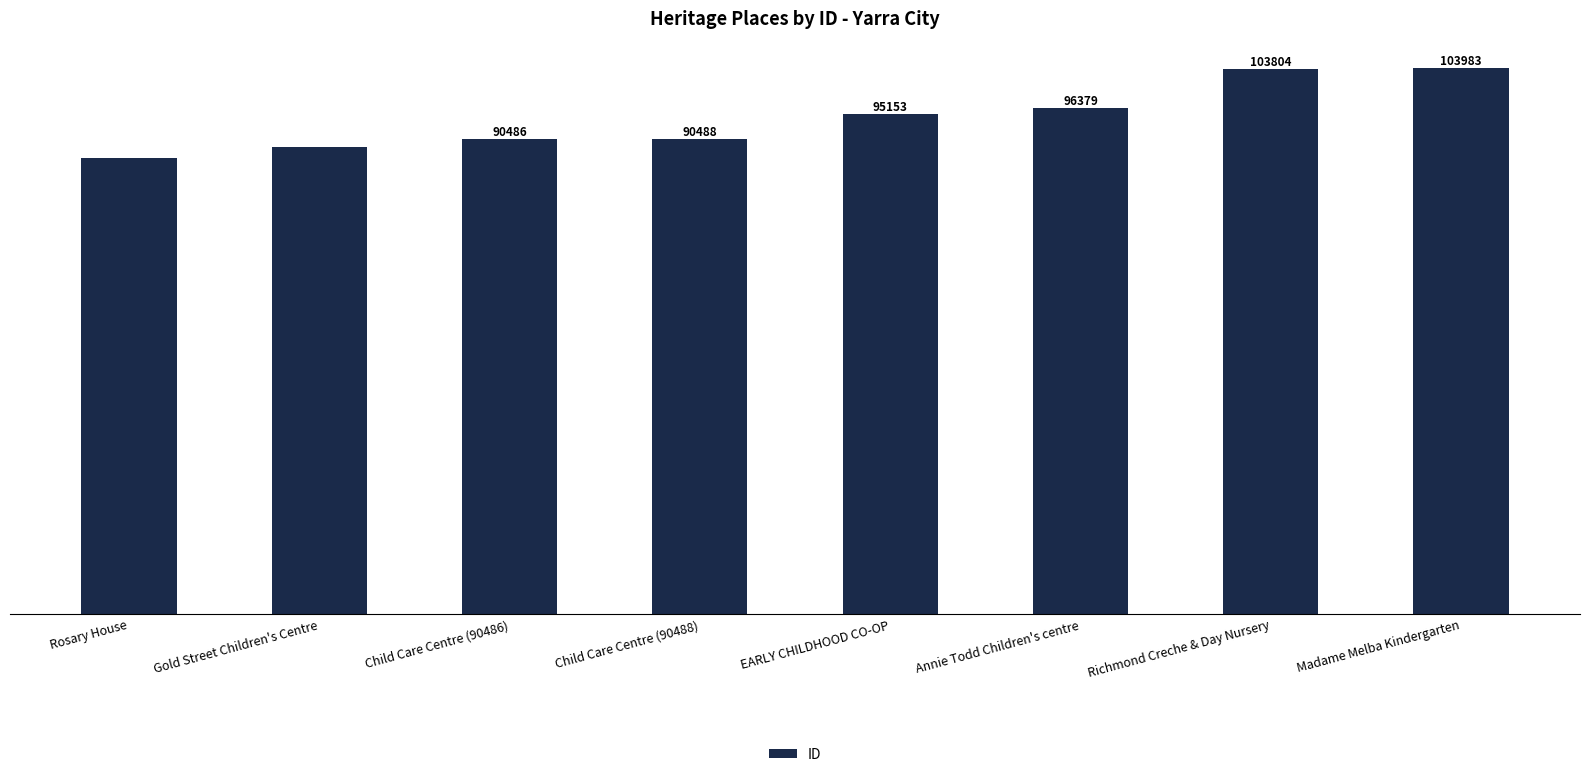

Read the value at Annie Todd Children's centre.

96379